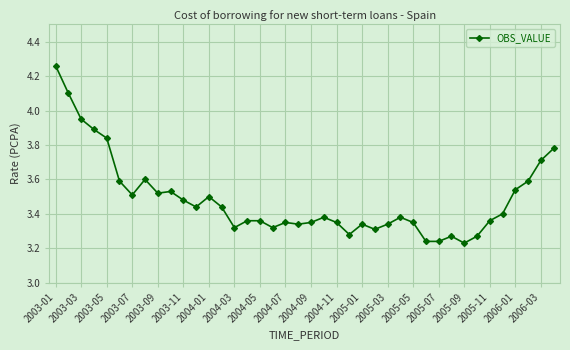

What is the sum of all values?

139.4